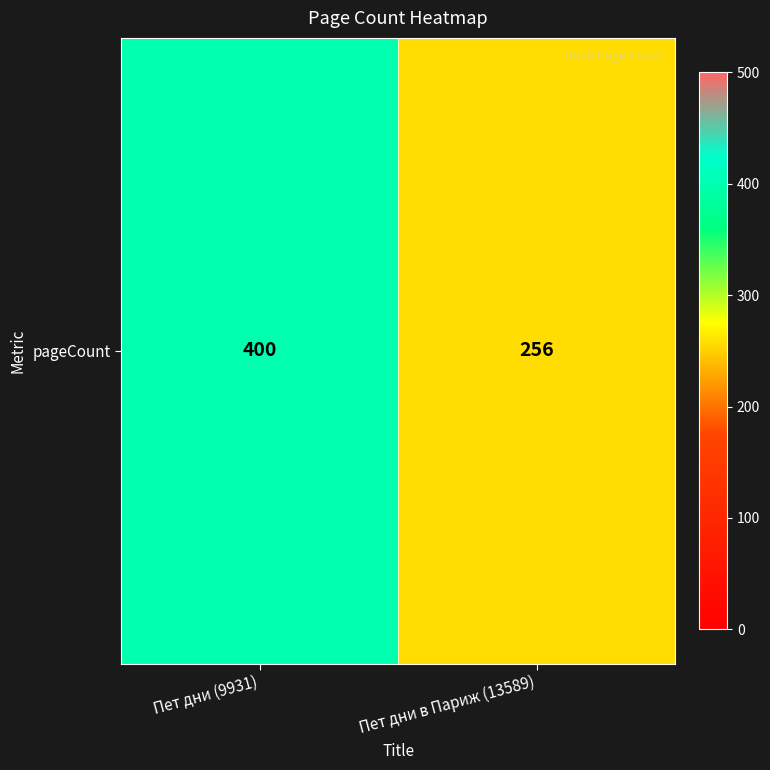

Is it true that the value at Пет дни в Париж (13589) is 395?

False